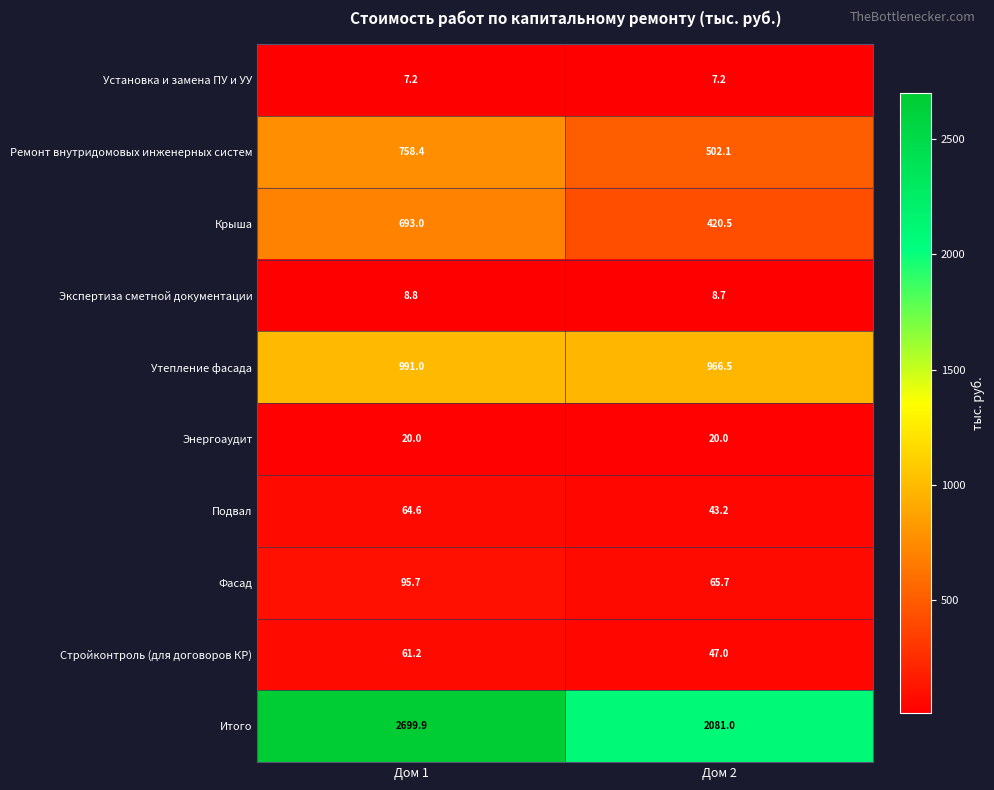

What value does the Установка и замена ПУ и УУ series have at Дом 1?

7.2